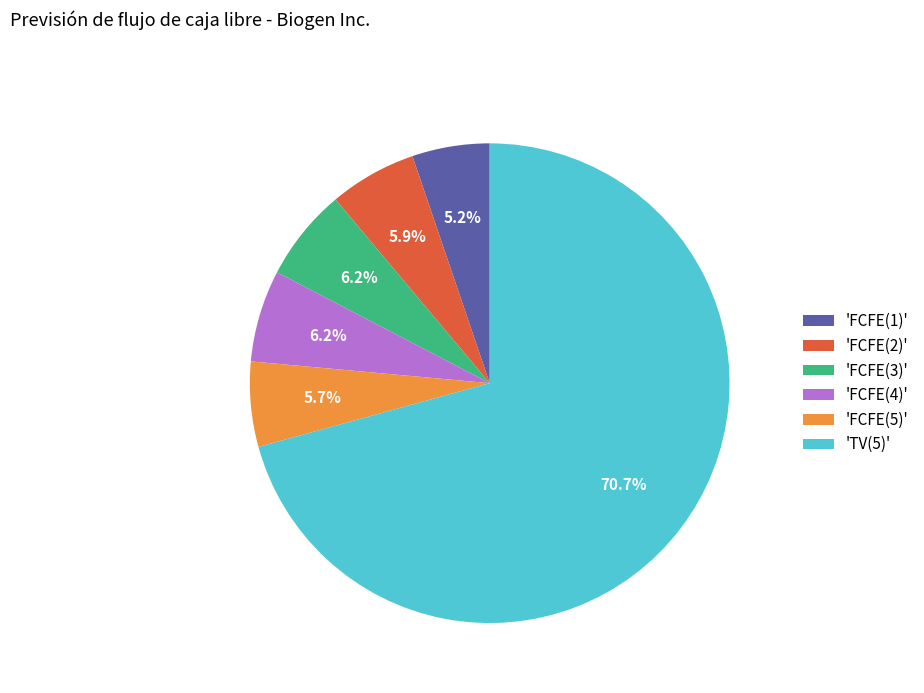

Do 'FCFE(3)' and 'FCFE(1)' together represent more than half of the pie?

No